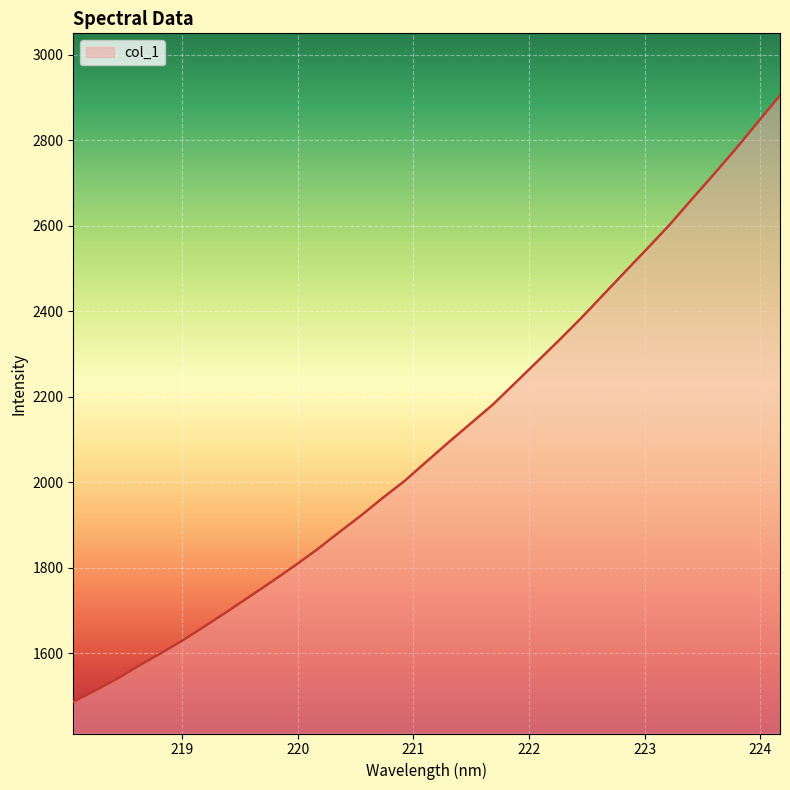

What is the difference between the second highest and second lowest values?

1330.0